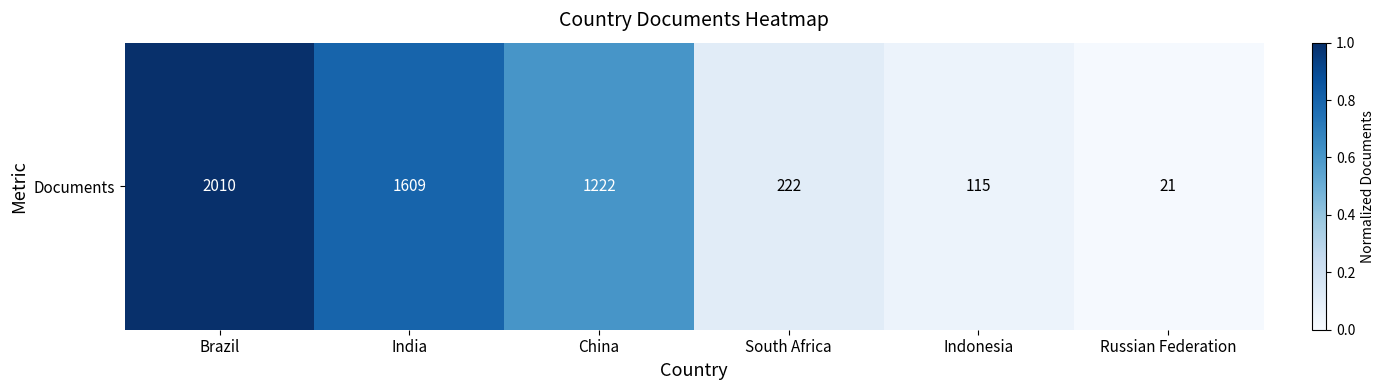

What is the average value?

0.4